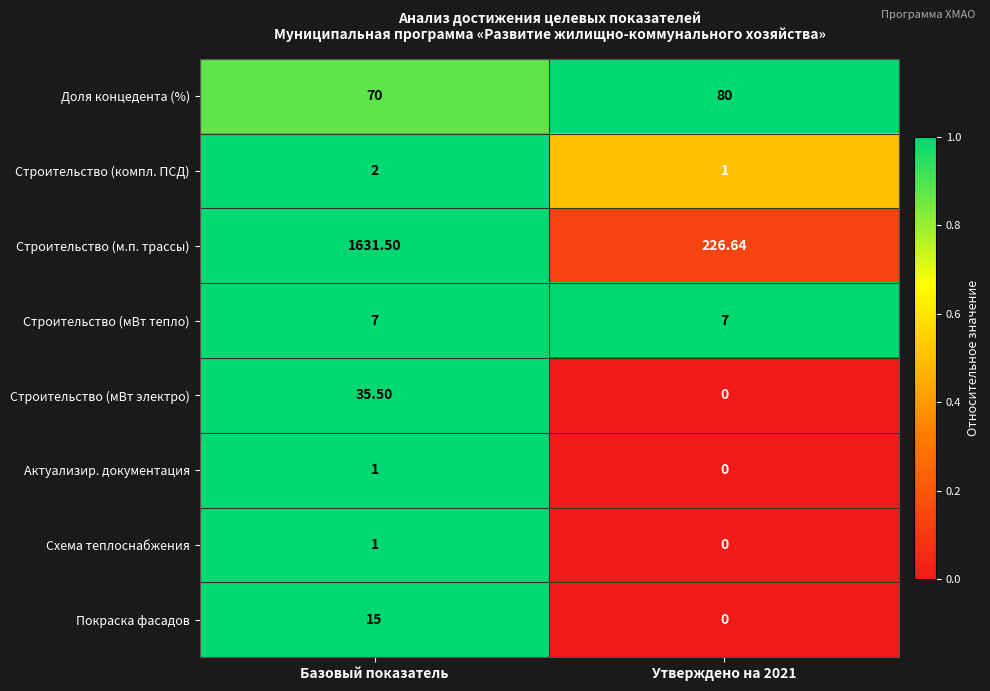

Which series has the largest total across all categories?

Строительство (м.п. трассы)